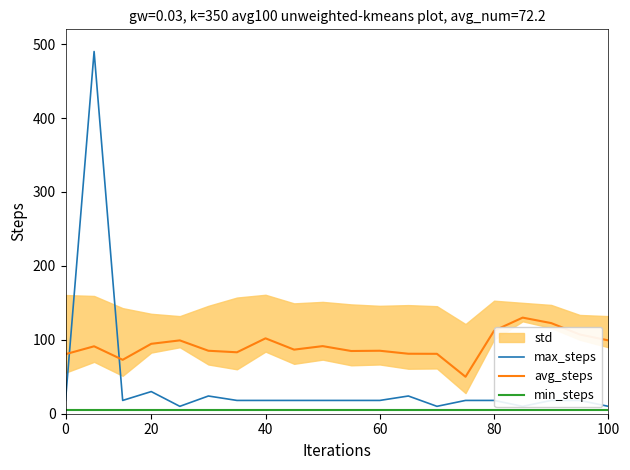

What is the approximate value of max_steps at 14?

18.0